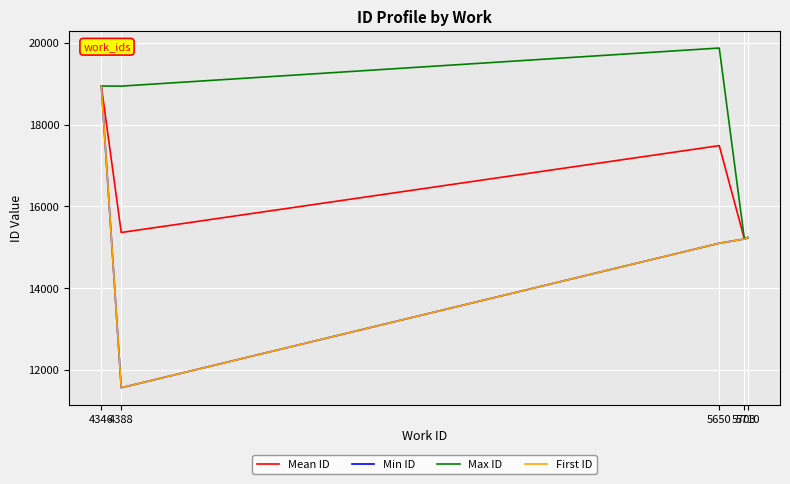

Does the chart have visible grid lines?

Yes